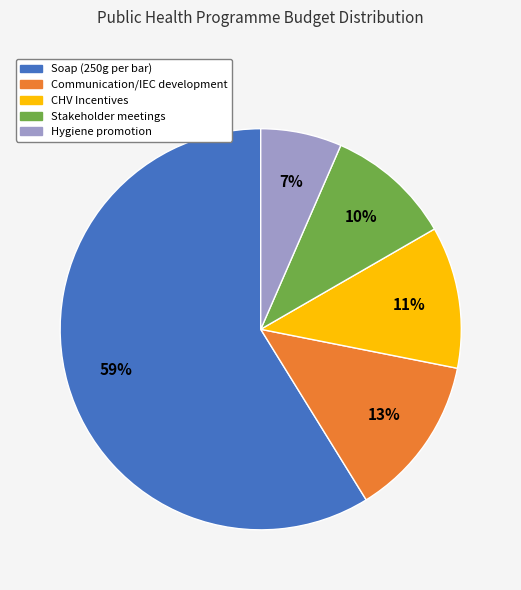

Does Soap (250g per bar) account for over 50% of the chart?

Yes